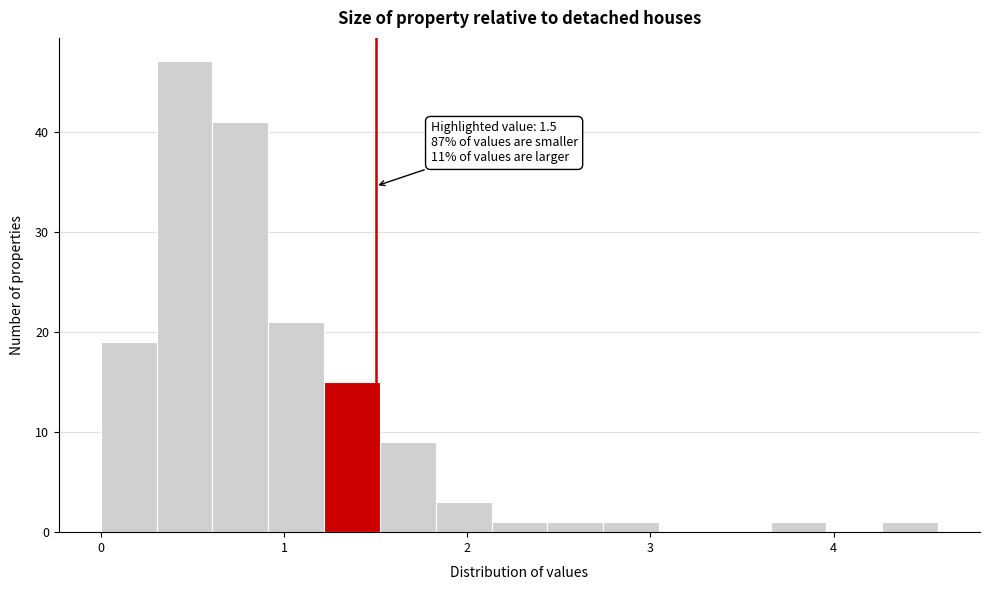

Read against the x-axis, roughly where is the centre of the tallest bar?

0.5